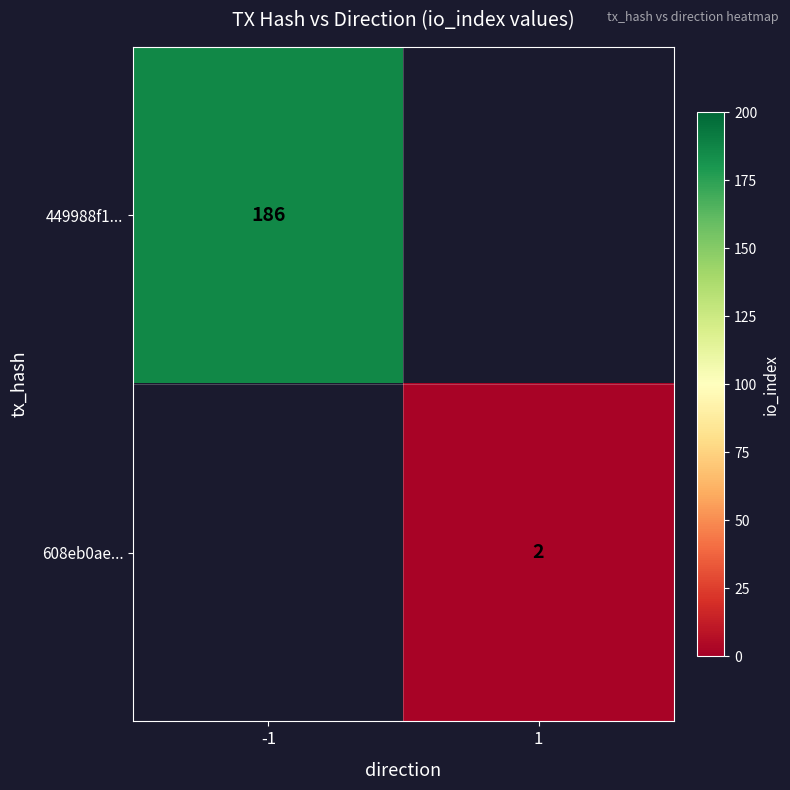

Is it true that 608eb0ae... equals 2 at 1?

True